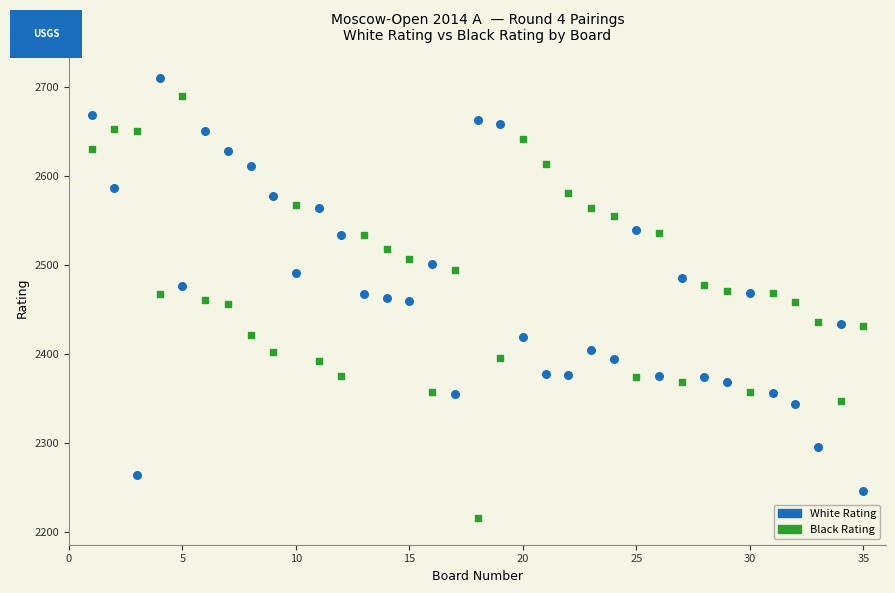

Which series reaches the minimum Y coordinate?

Black Rating